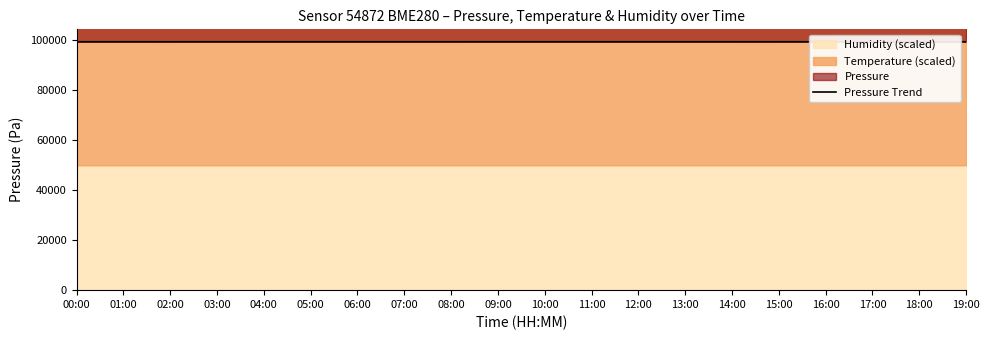

What is the ratio of the value at 13:00 to the value at 15:00?

1.0